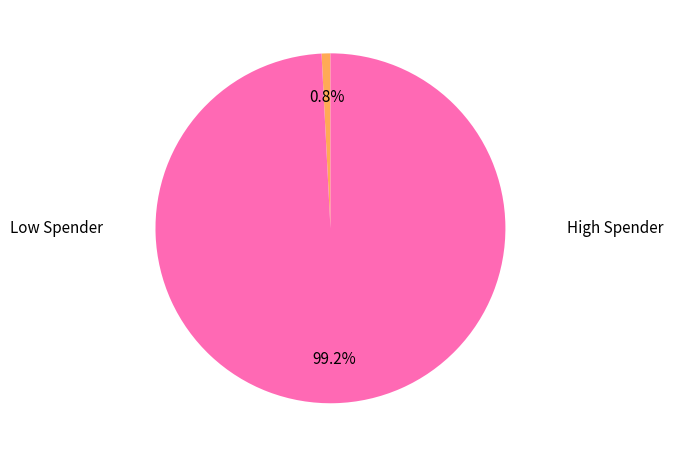

Is there any slice that represents more than half of the pie?

Yes